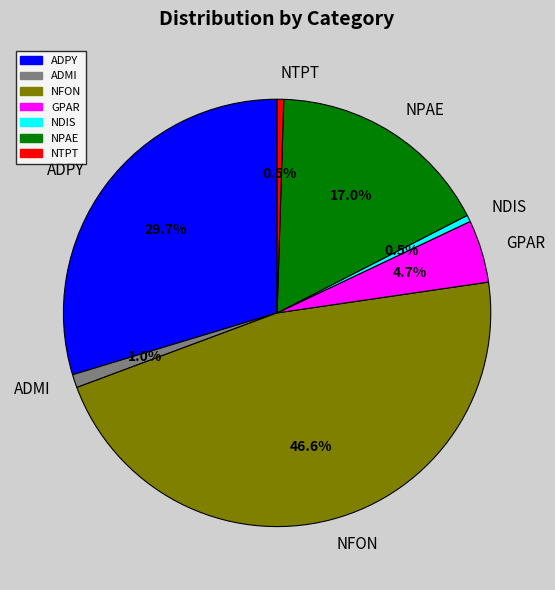

Which category has the biggest portion of the pie?

NFON